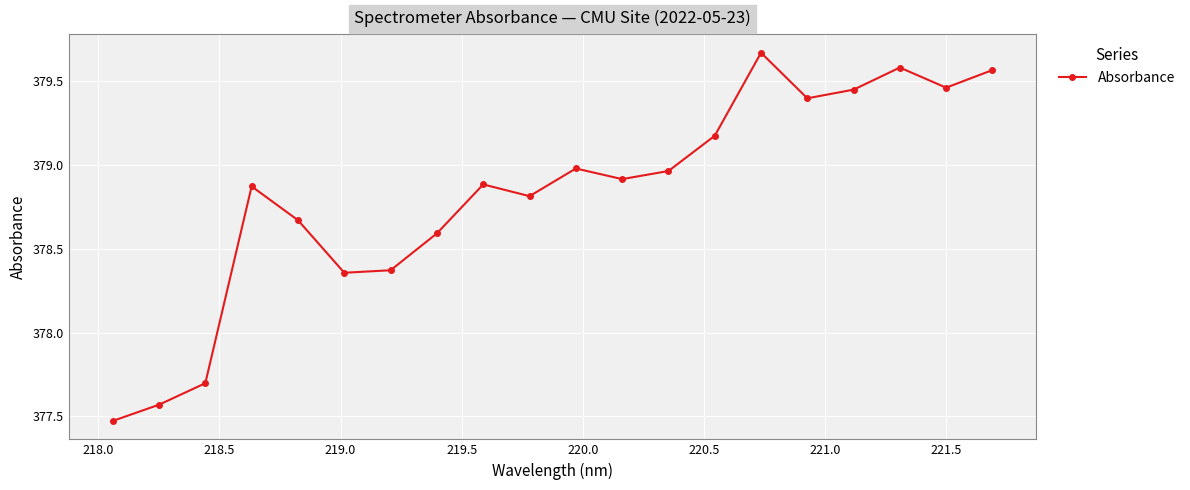

What is the difference between the maximum and minimum values?

2.2